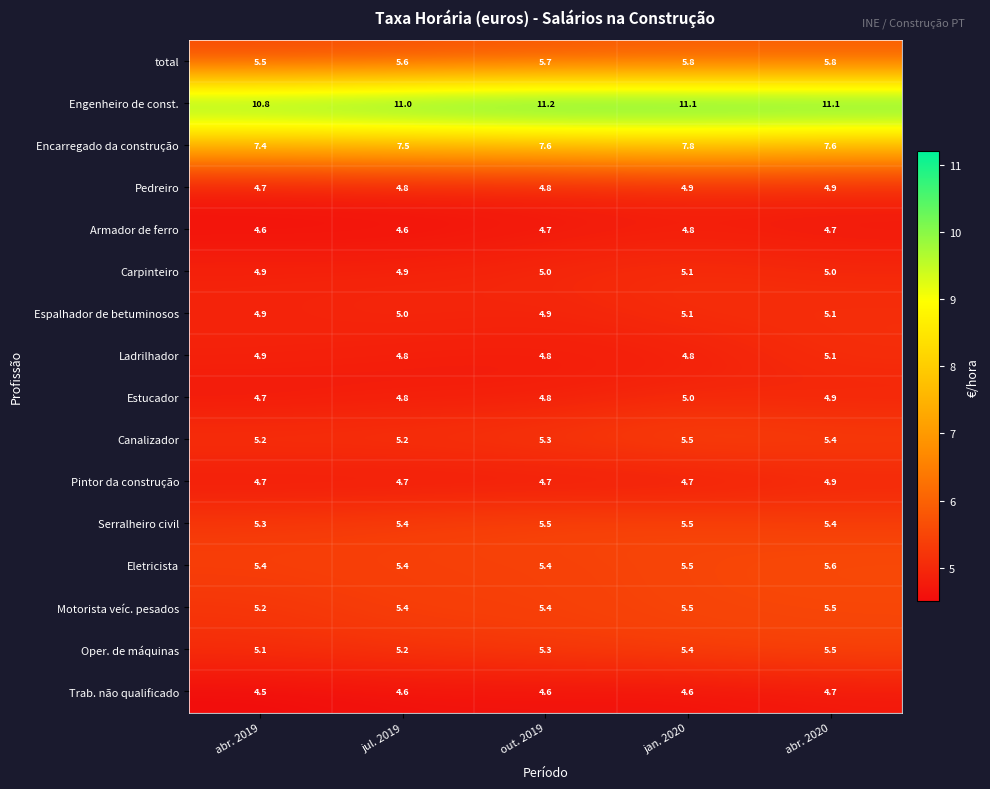

At how many categories does at least one series exceed 10?

5